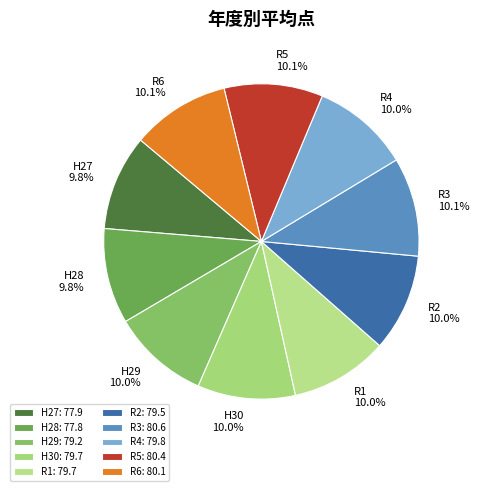

What percentage do R6 and R1 together represent?

20.1%